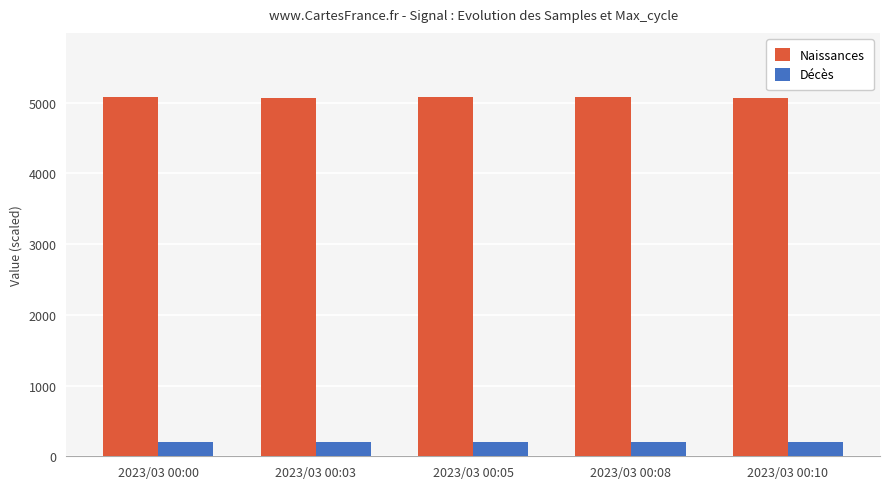

How many values in the Naissances series are below 5074?

2